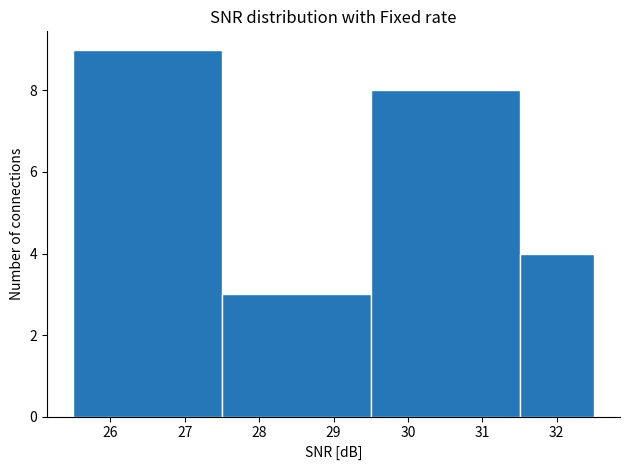

Over which range of the x-axis is the bar tallest?

25.5 to 27.5